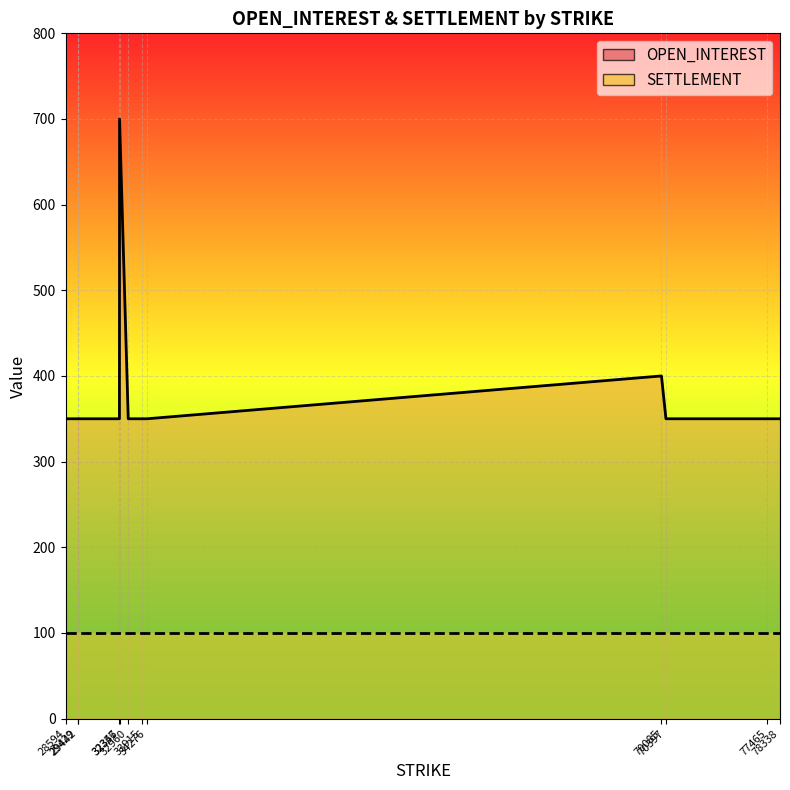

At which label does SETTLEMENT reach its minimum?

32356